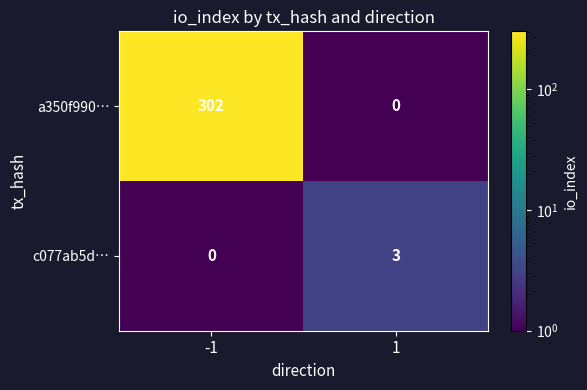

Reading left to right, list all the values displayed in this chart.

a350f990…: -1=302	1=0
c077ab5d…: -1=0	1=3